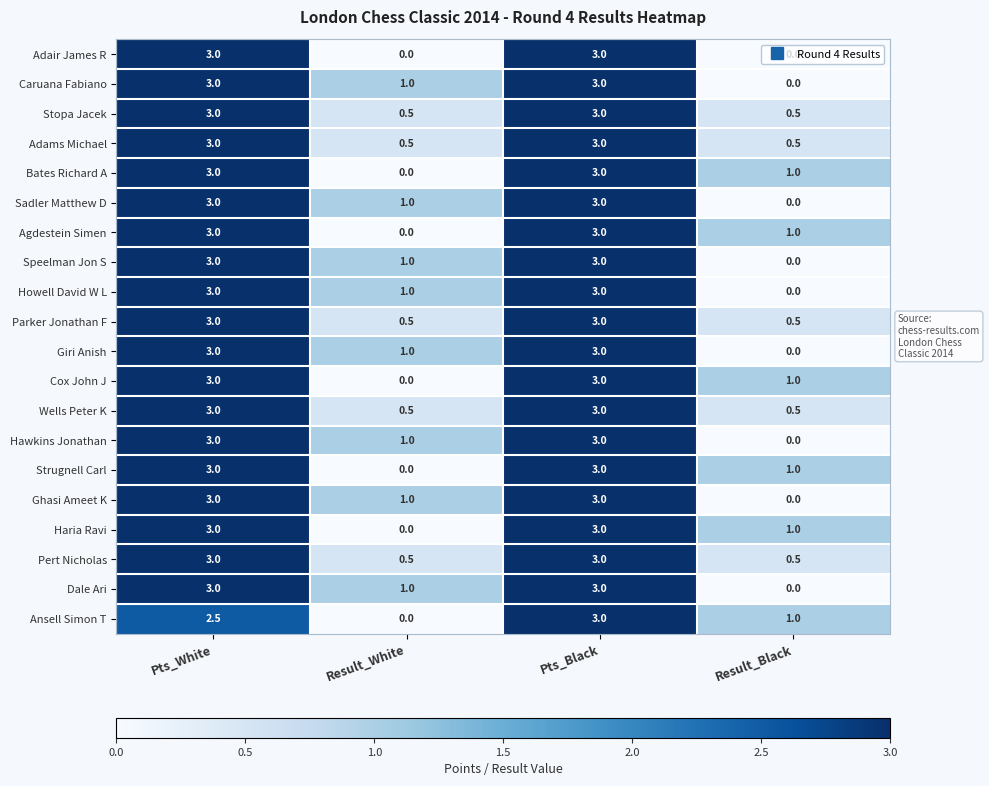

What is the sum of the Parker Jonathan F values at Result_White and Result_Black?

1.0